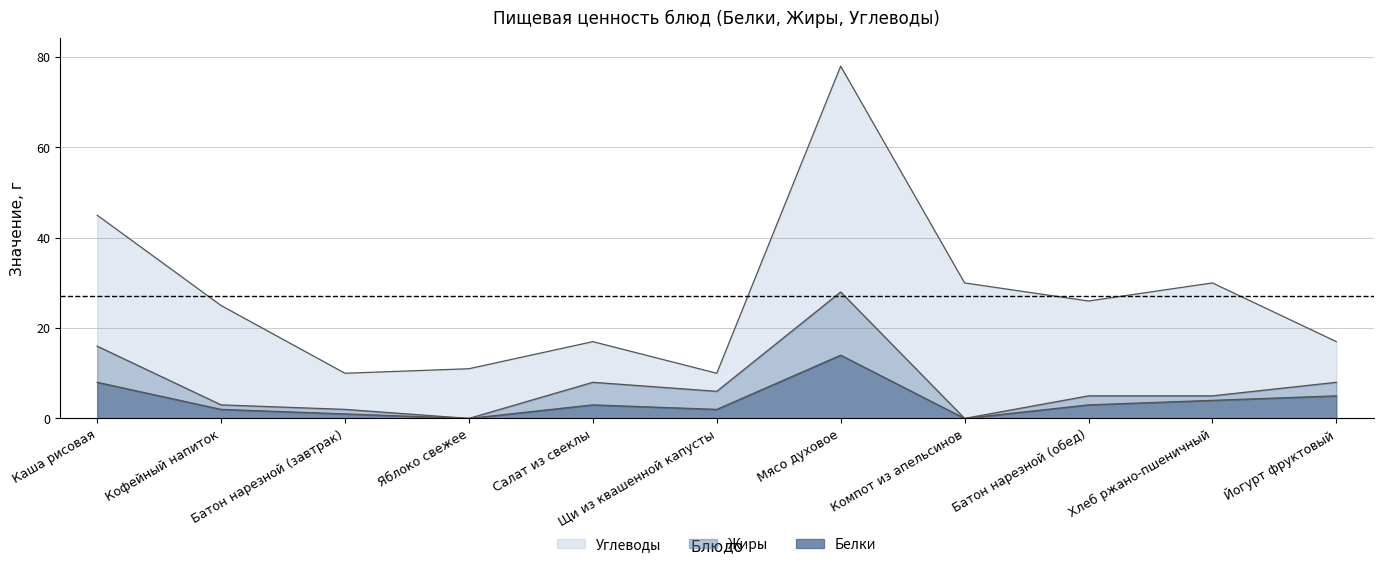

The value of Жиры at Батон нарезной (завтрак) is 3. True or false?

False